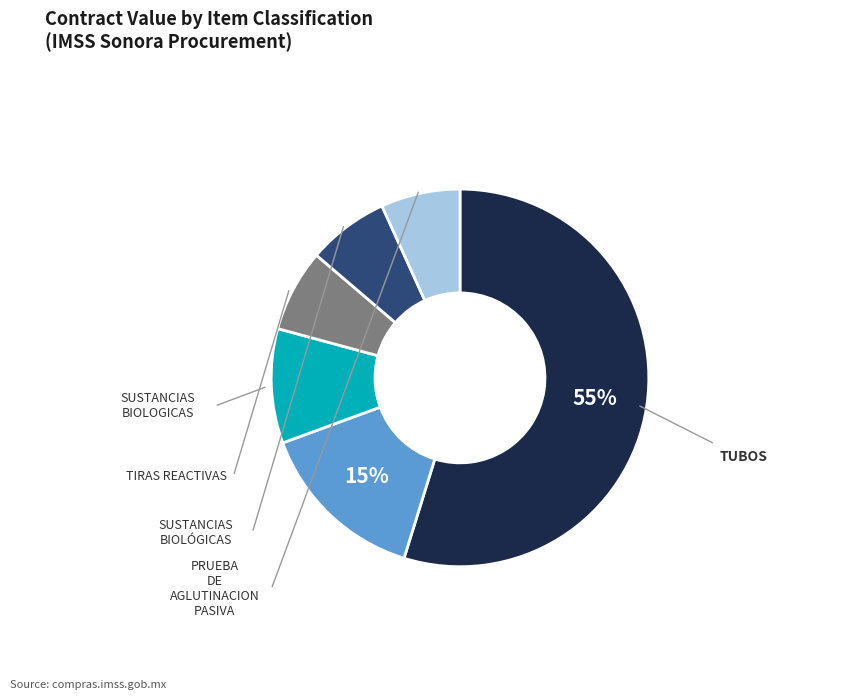

Count the number of slices in the pie.

6